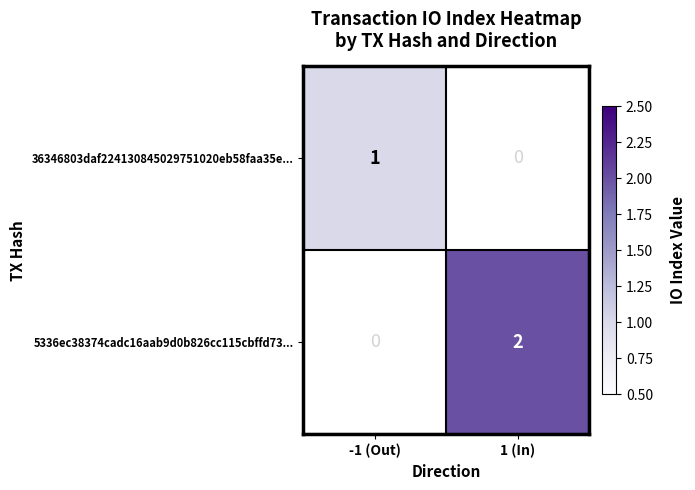

True or false: 5336ec38374cadc16aab9d0b826cc115cbffd73... has a value of 0 at 1 (In).

False